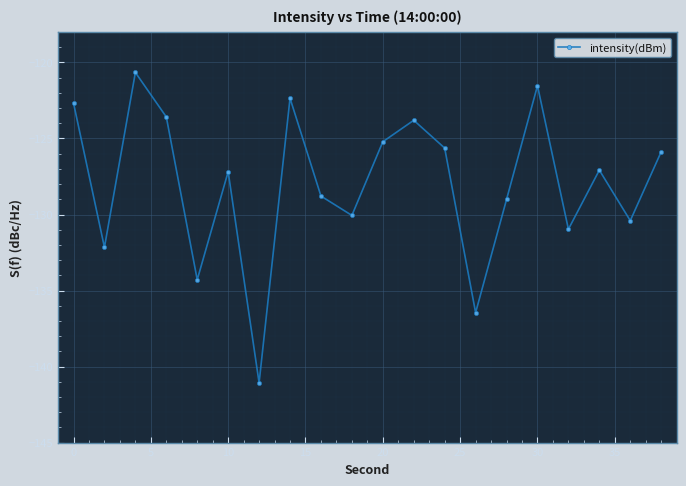

What is the difference between the second highest and second lowest values?

14.9